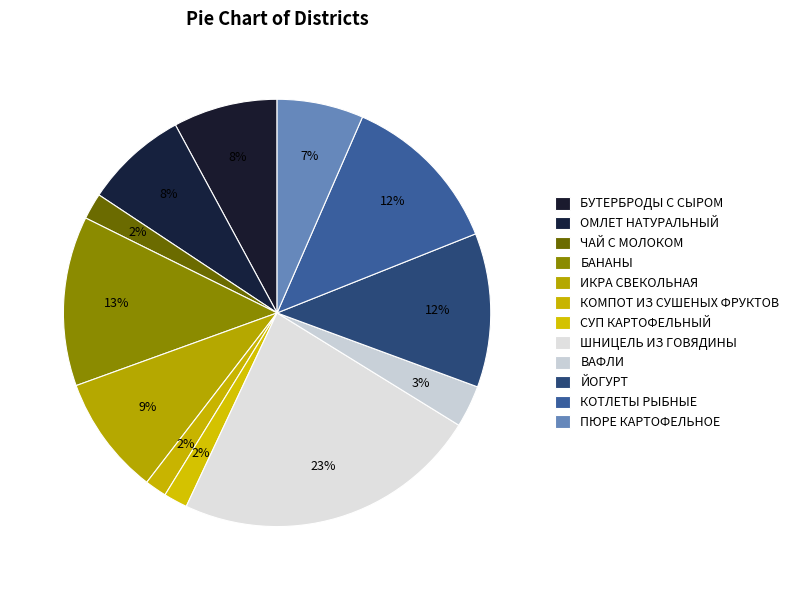

How many slices are in this pie chart?

12